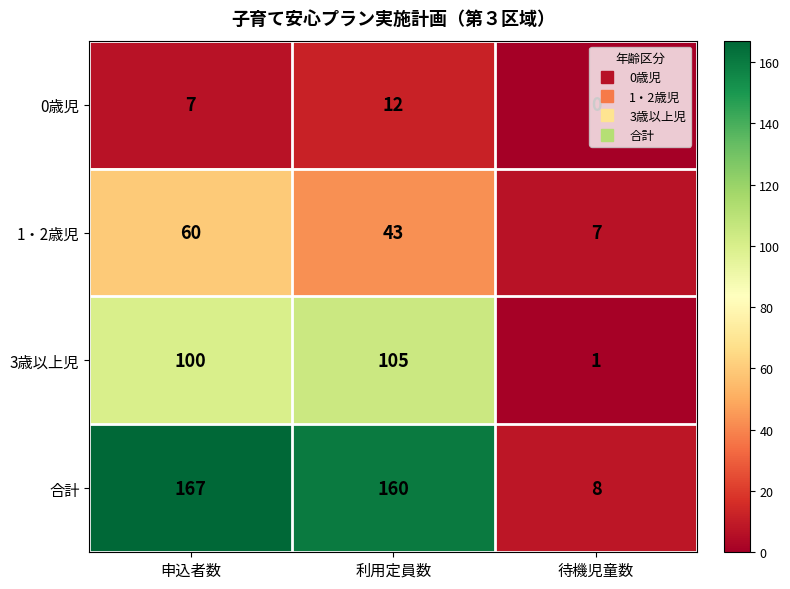

List the labels in order of 3歳以上児 value, smallest first.

待機児童数, 申込者数, 利用定員数